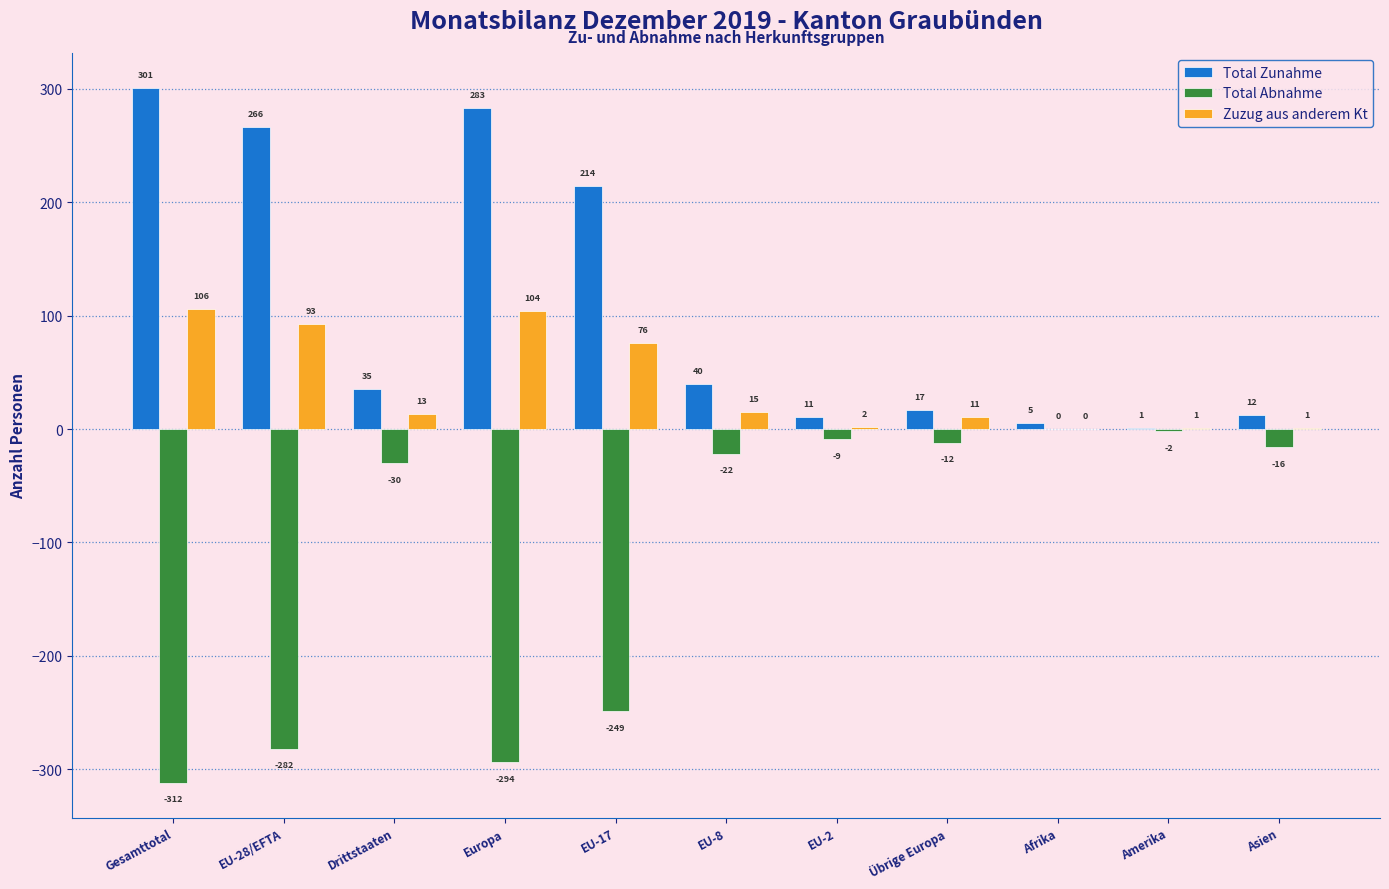

The Total Zunahme series shows 1 at Amerika. True or false?

True